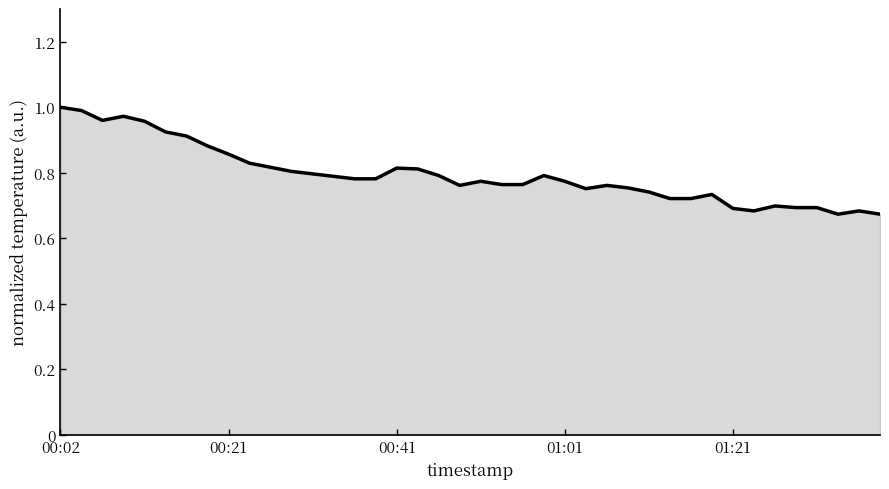

What is the difference between the maximum and minimum values?

0.3